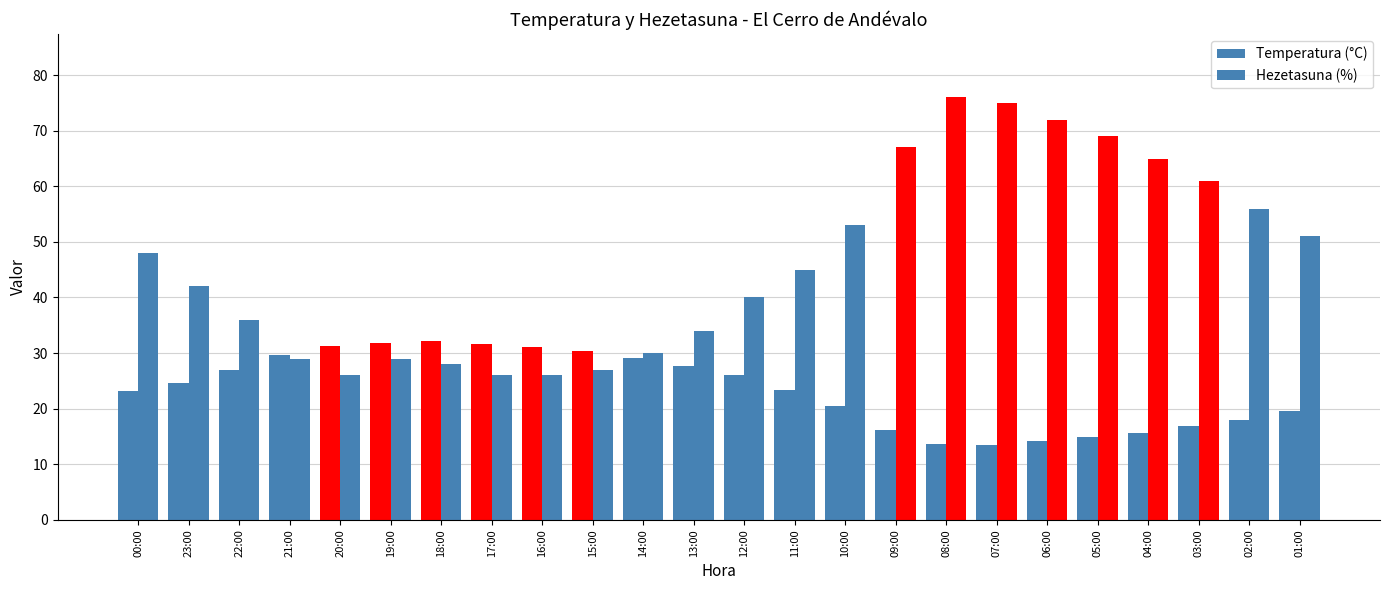

Is it true that Hezetasuna (%) equals 25.3 at 08:00?

False